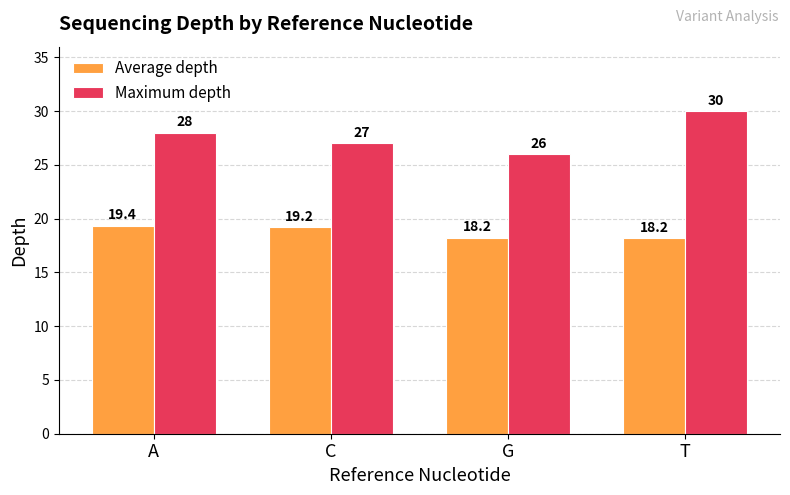

Does the chart contain any negative values?

No